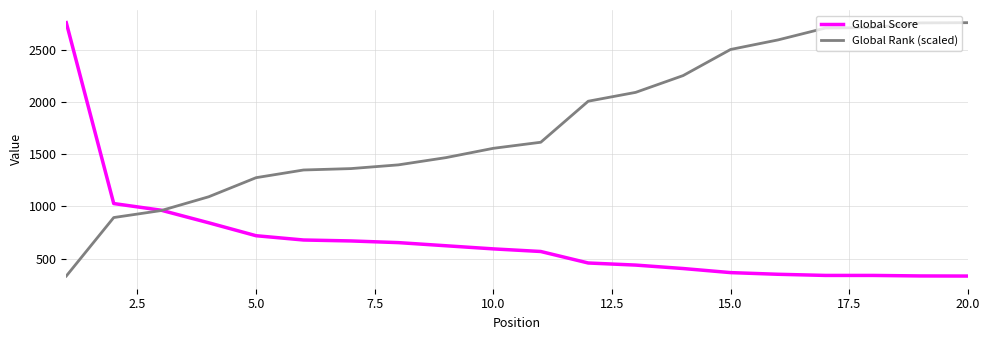

List the series in order of their overall mean, lowest first.

Global Score, Global Rank (scaled)